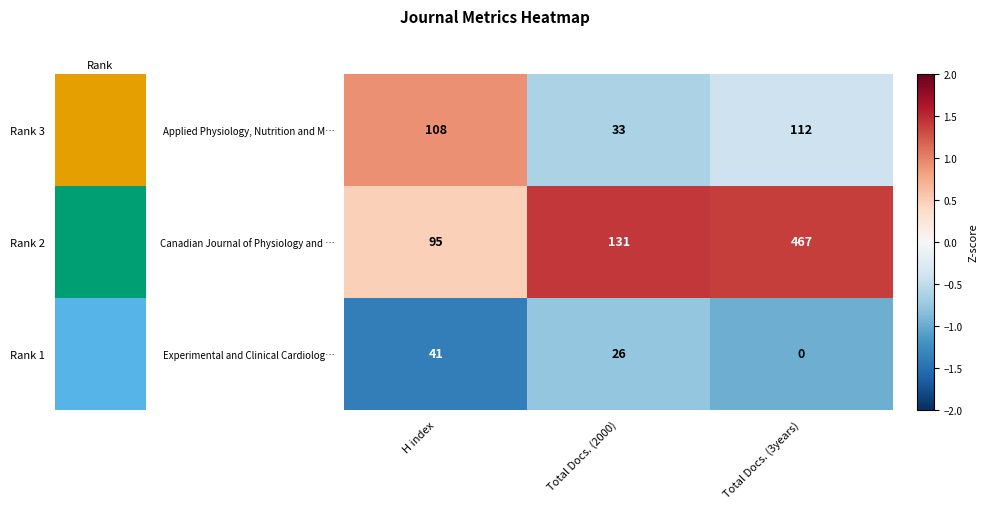

At which label does Experimental and Clinical Cardiolog… first exceed 26?

H index